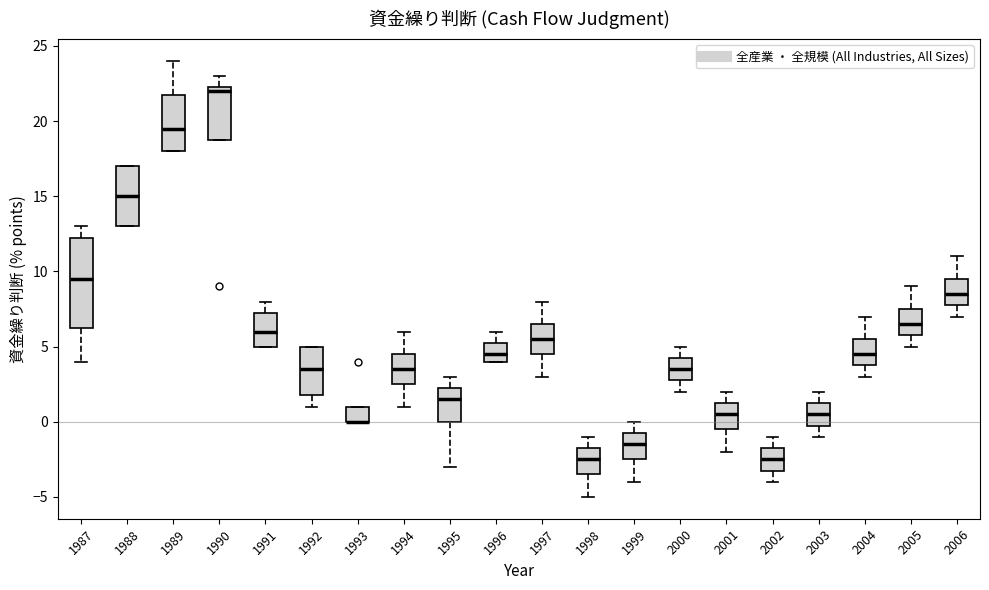

Reading left to right, read every box against the y-axis: the position of its median line, the range the box covers, and the ends of its whiskers. The values are not printed on the chart, so give them approximately, as read against the axis.

1987: median 9.5, box 6.5 to 12.5, whiskers 4.0 to 13.0
1988: median 15.0, box 13.0 to 17.0, whiskers 13.0 to 17.0
1989: median 19.5, box 18.0 to 22.0, whiskers 18.0 to 24.0
1990: median 22.0, box 19.0 to 22.5, whiskers 19.0 to 23.0
1991: median 6.0, box 5.0 to 7.5, whiskers 5.0 to 8.0
1992: median 3.5, box 2.0 to 5.0, whiskers 1.0 to 5.0
1993: median 0.0 (drawn on the box's lower edge), box 0.0 to 1.0, whiskers 0.0 to 1.0
1994: median 3.5, box 2.5 to 4.5, whiskers 1.0 to 6.0
1995: median 1.5, box 0.0 to 2.5, whiskers -3.0 to 3.0
1996: median 4.5, box 4.0 to 5.5, whiskers 4.0 to 6.0
1997: median 5.5, box 4.5 to 6.5, whiskers 3.0 to 8.0
1998: median -2.5, box -3.5 to -1.5, whiskers -5.0 to -1.0
1999: median -1.5, box -2.5 to -0.5, whiskers -4.0 to 0.0
2000: median 3.5, box 3.0 to 4.5, whiskers 2.0 to 5.0
2001: median 0.5, box -0.5 to 1.5, whiskers -2.0 to 2.0
2002: median -2.5, box -3.0 to -1.5, whiskers -4.0 to -1.0
2003: median 0.5, box 0.0 to 1.5, whiskers -1.0 to 2.0
2004: median 4.5, box 4.0 to 5.5, whiskers 3.0 to 7.0
2005: median 6.5, box 6.0 to 7.5, whiskers 5.0 to 9.0
2006: median 8.5, box 8.0 to 9.5, whiskers 7.0 to 11.0